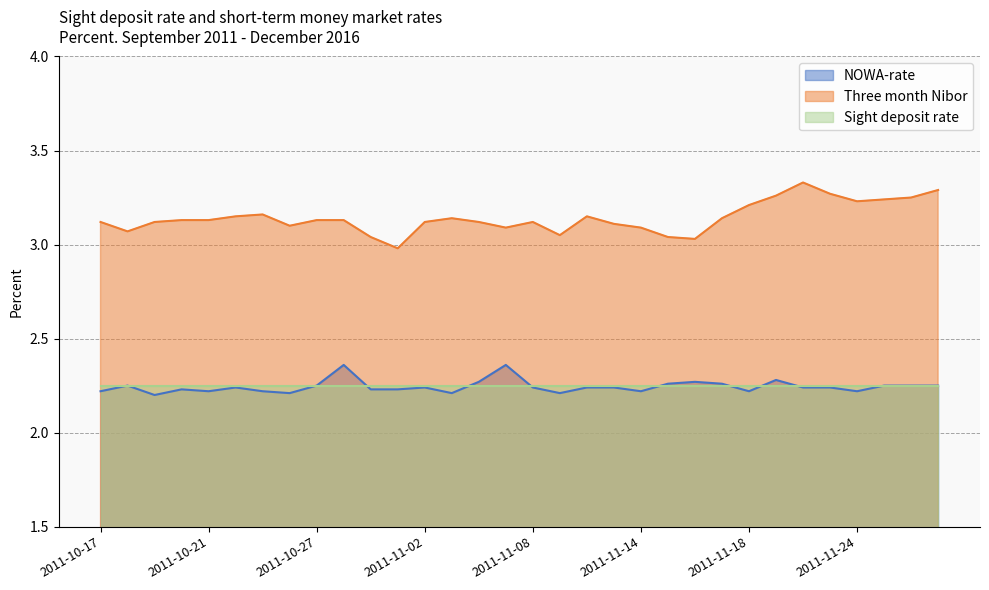

Which series has the largest total across all categories?

Three month Nibor